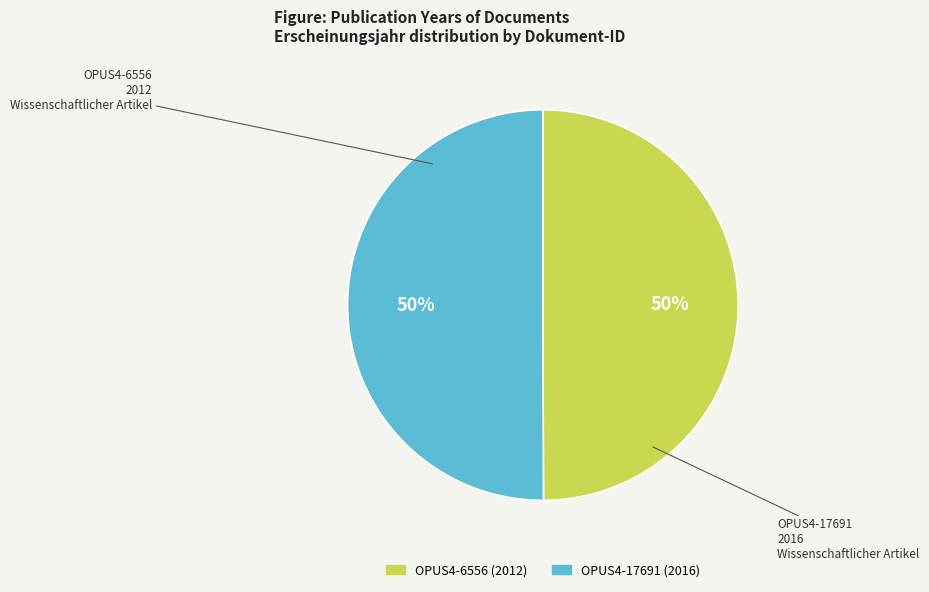

How many segments does this pie chart have?

2